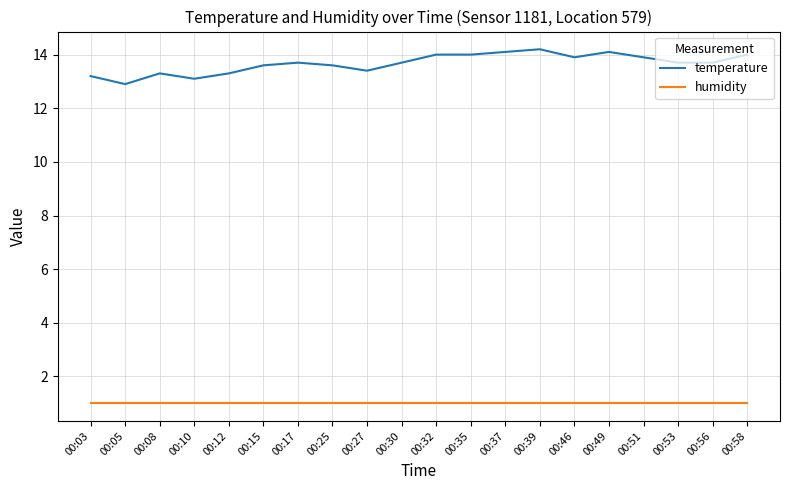

List the series in order of their overall mean, lowest first.

humidity, temperature